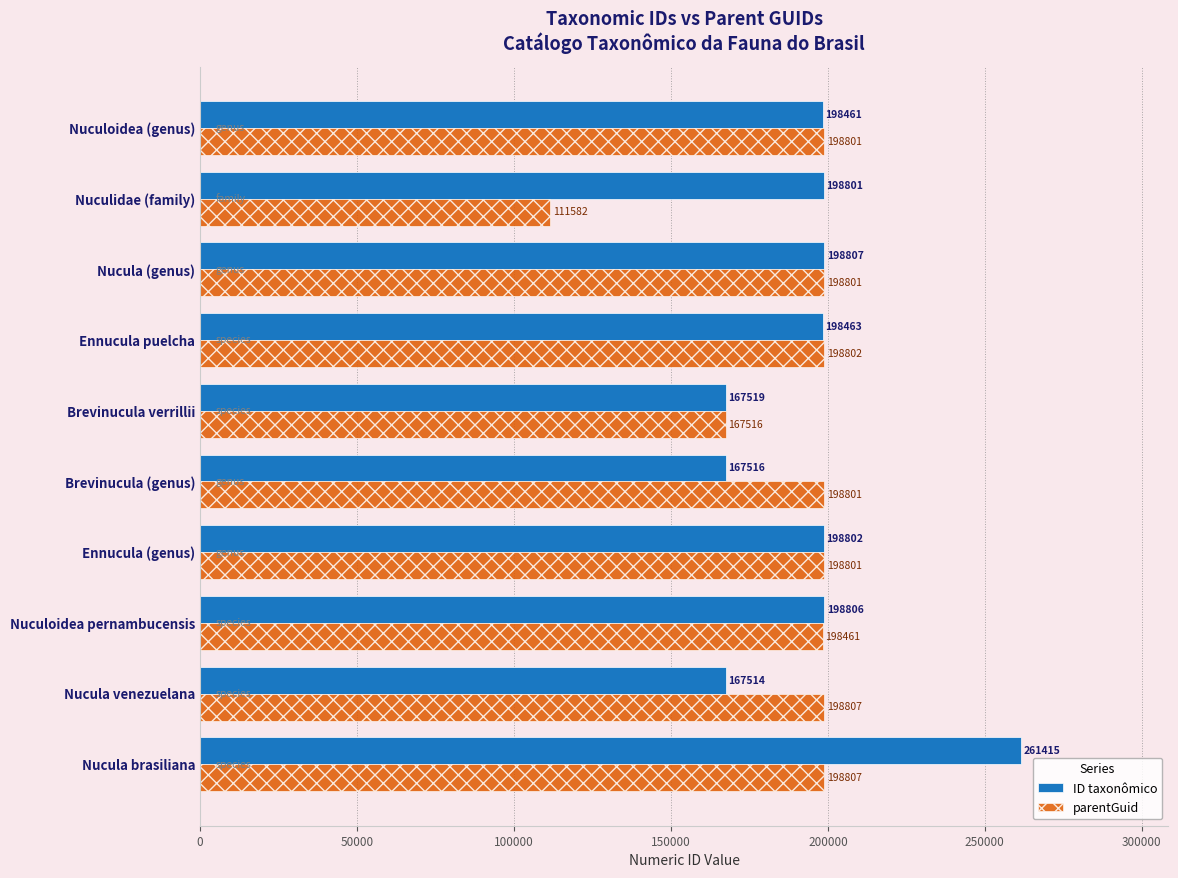

What is the average value of the parentGuid series?

186918